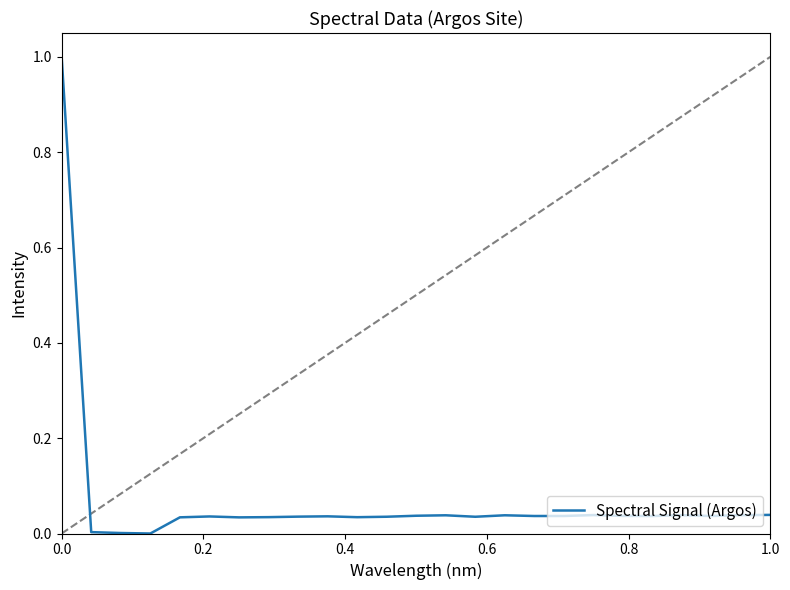

What is the maximum value shown in the chart?

1.0